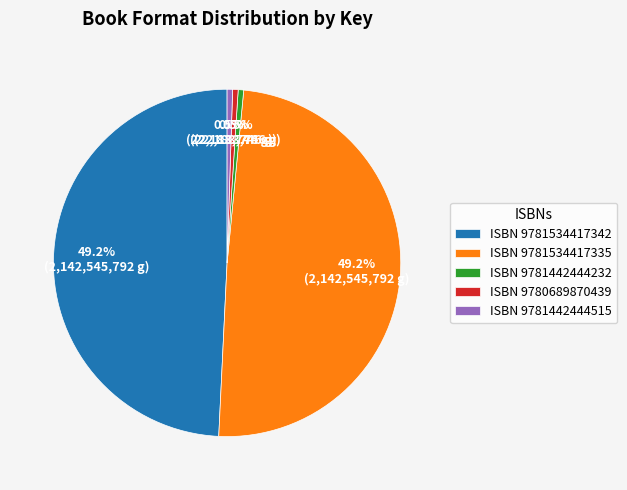

Which has a higher value, ISBN 9780689870439 or ISBN 9781534417342?

ISBN 9781534417342